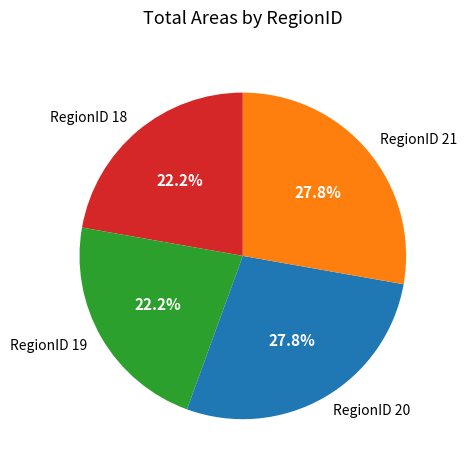

Which has a higher value, RegionID 18 or RegionID 20?

RegionID 20